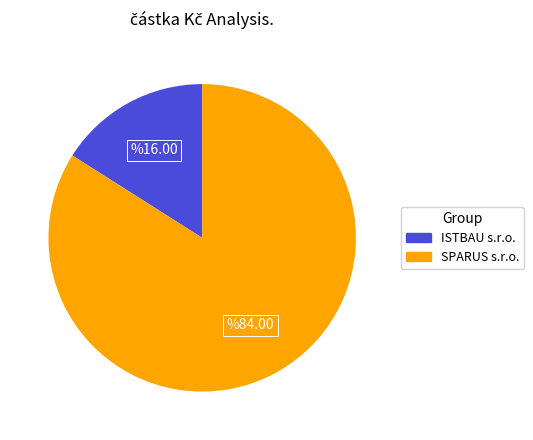

What is the ratio of the value at SPARUS s.r.o. to the value at ISTBAU s.r.o.?

5.2